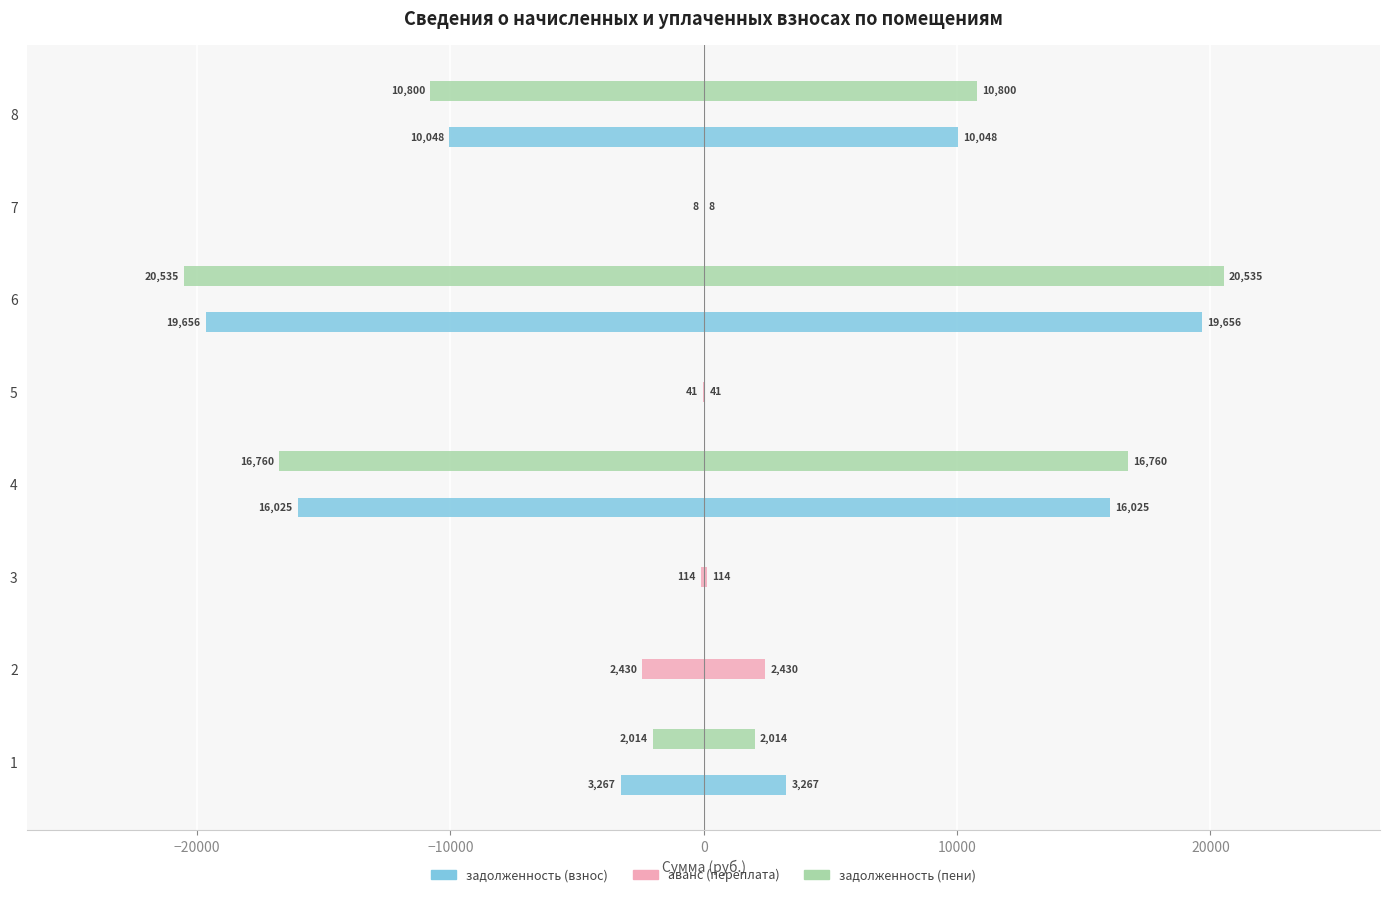

How many categories are shown in the chart?

8